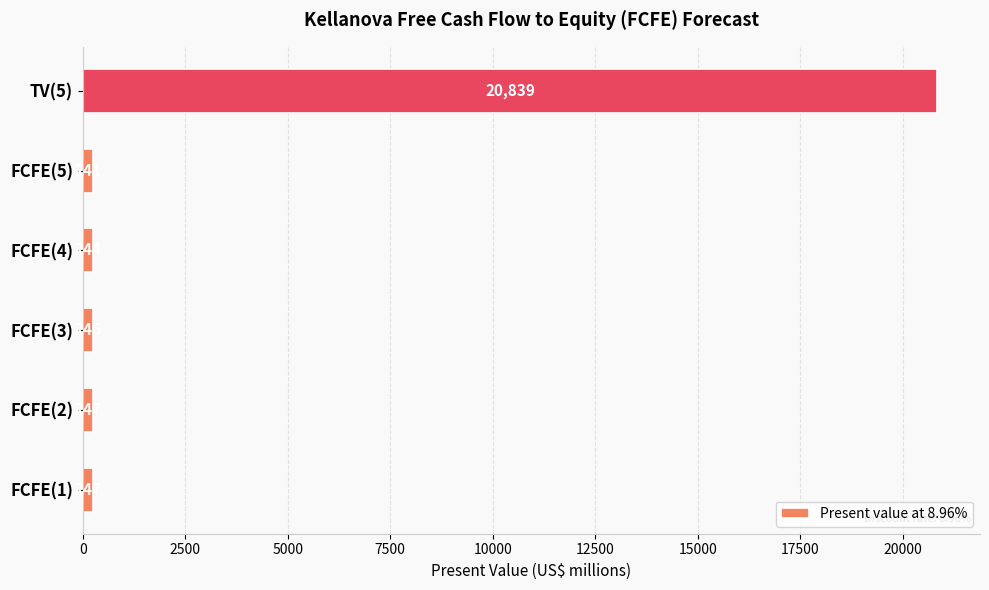

What is the change in value from FCFE(2) to FCFE(4)?

-3